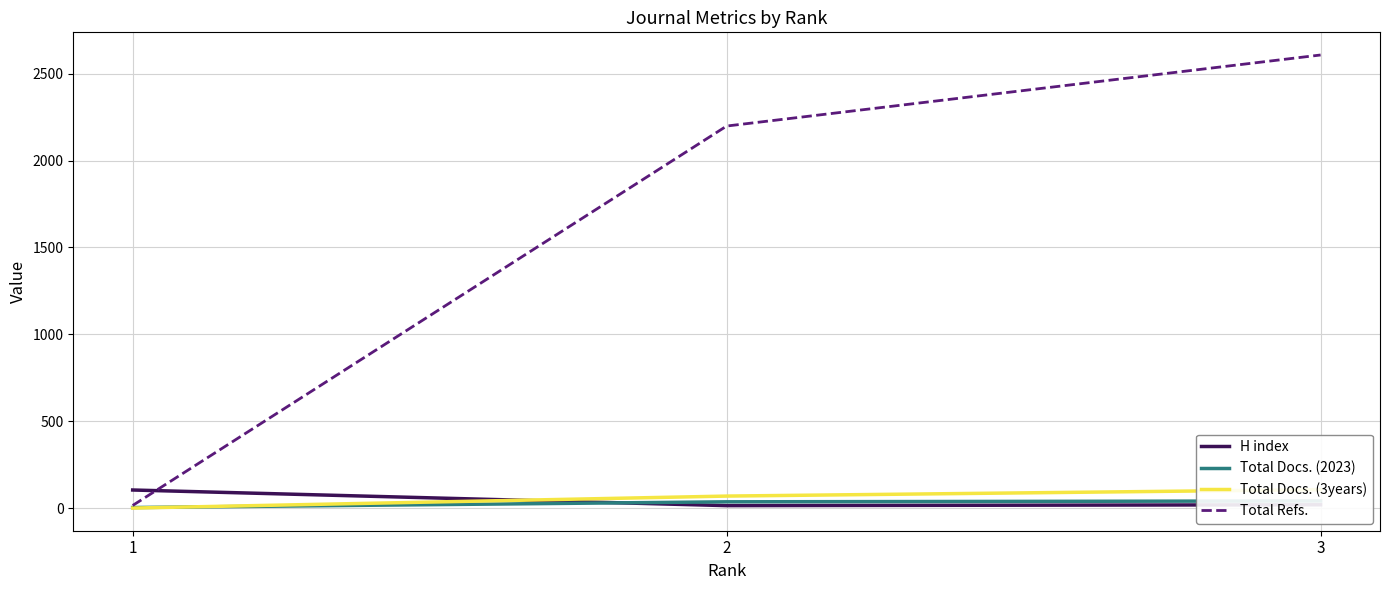

At 2, list the series in order from smallest to largest.

H index, Total Docs. (2023), Total Docs. (3years), Total Refs.